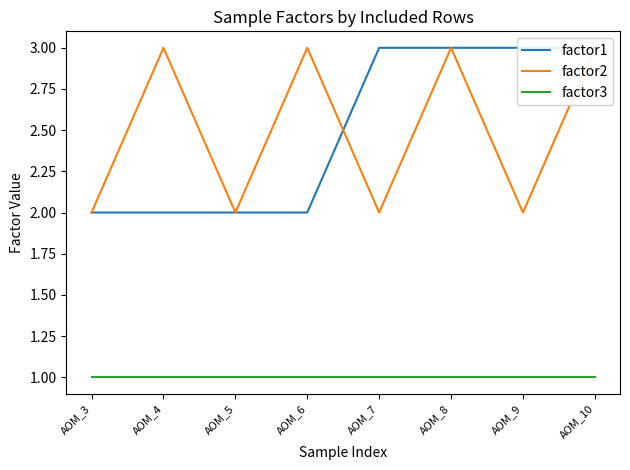

How many interior local peaks does the factor2 series have?

3